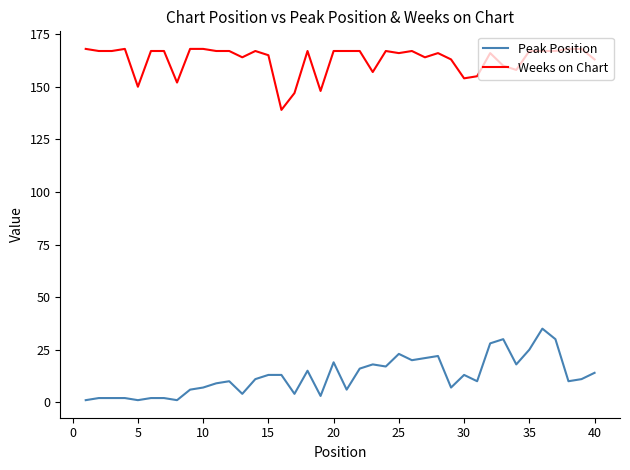

Which series has the largest total across all categories?

Weeks on Chart